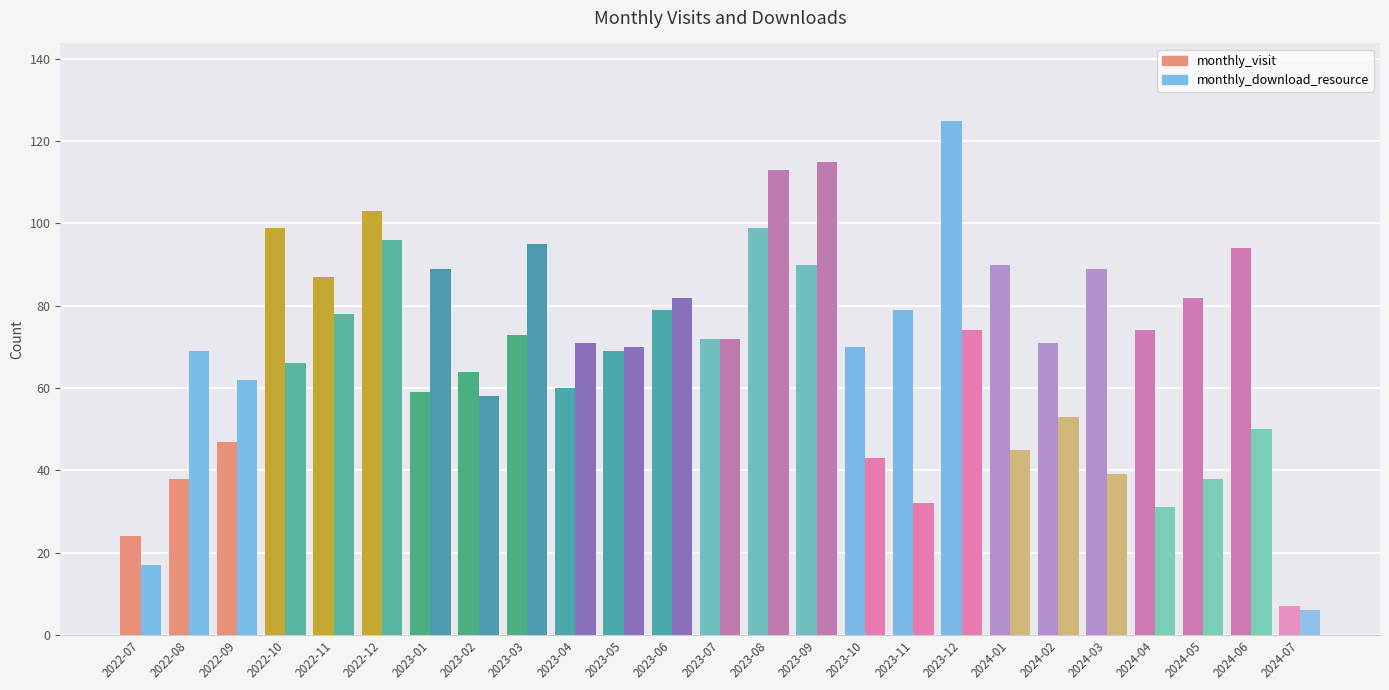

At which label does monthly_download_resource reach its minimum?

2024-07